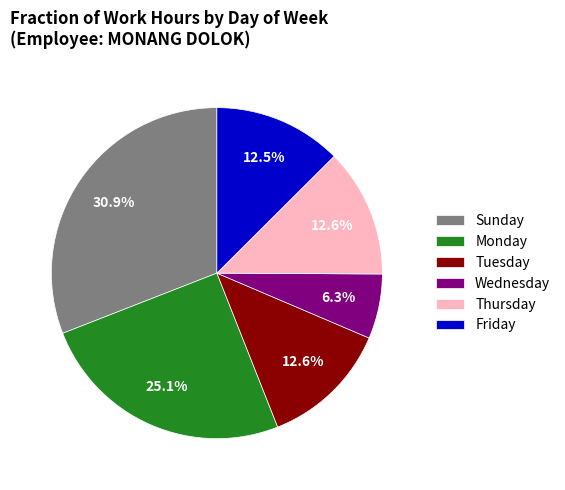

Which slice is the largest?

Sunday